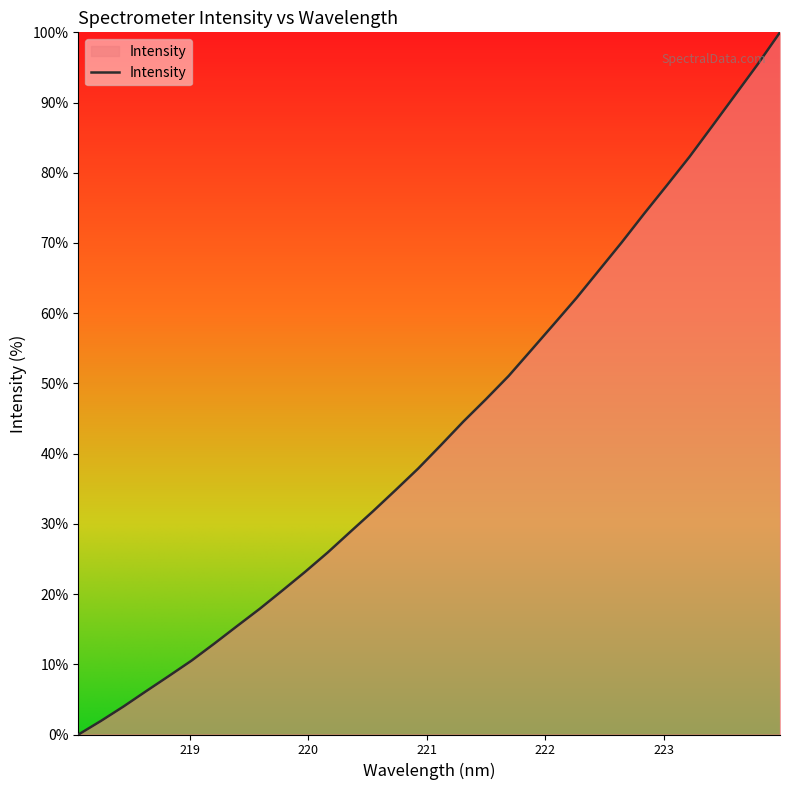

Does the chart have visible grid lines?

No